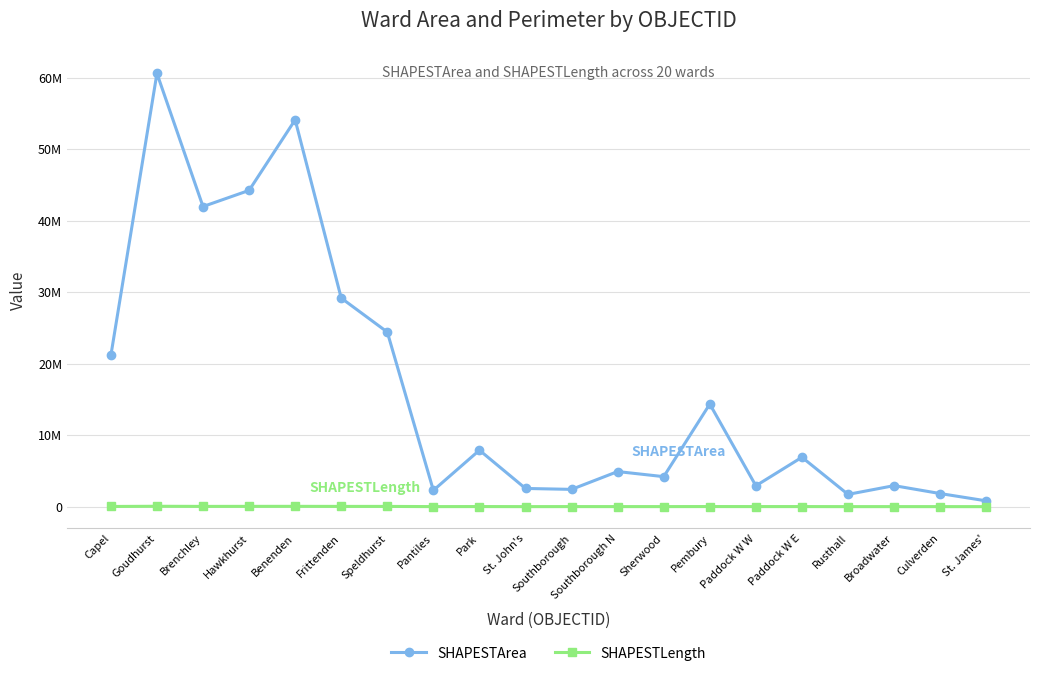

At Southborough, list the series in order from smallest to largest.

SHAPESTLength, SHAPESTArea